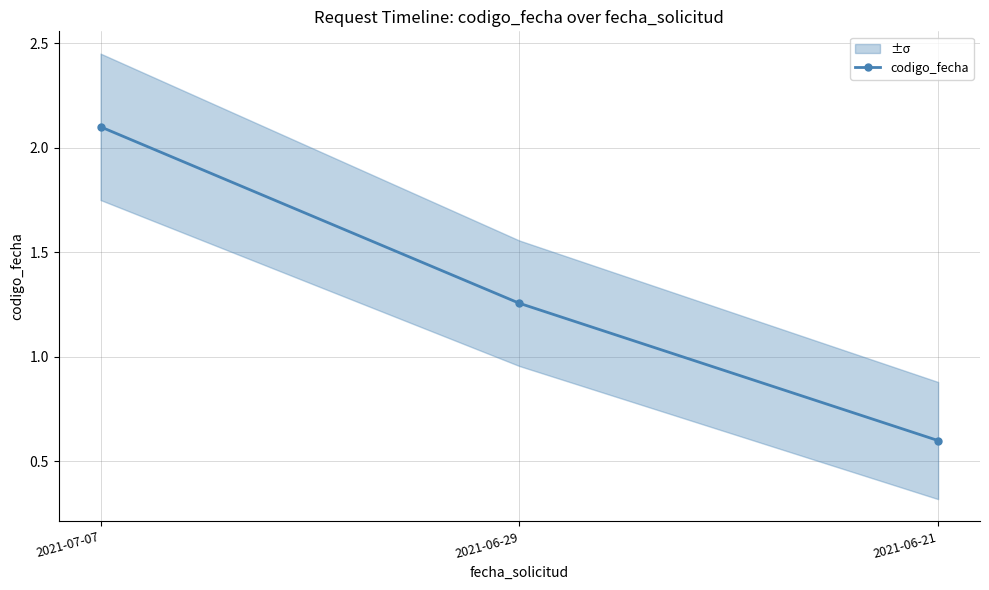

What is the maximum value shown in the chart?

2.1